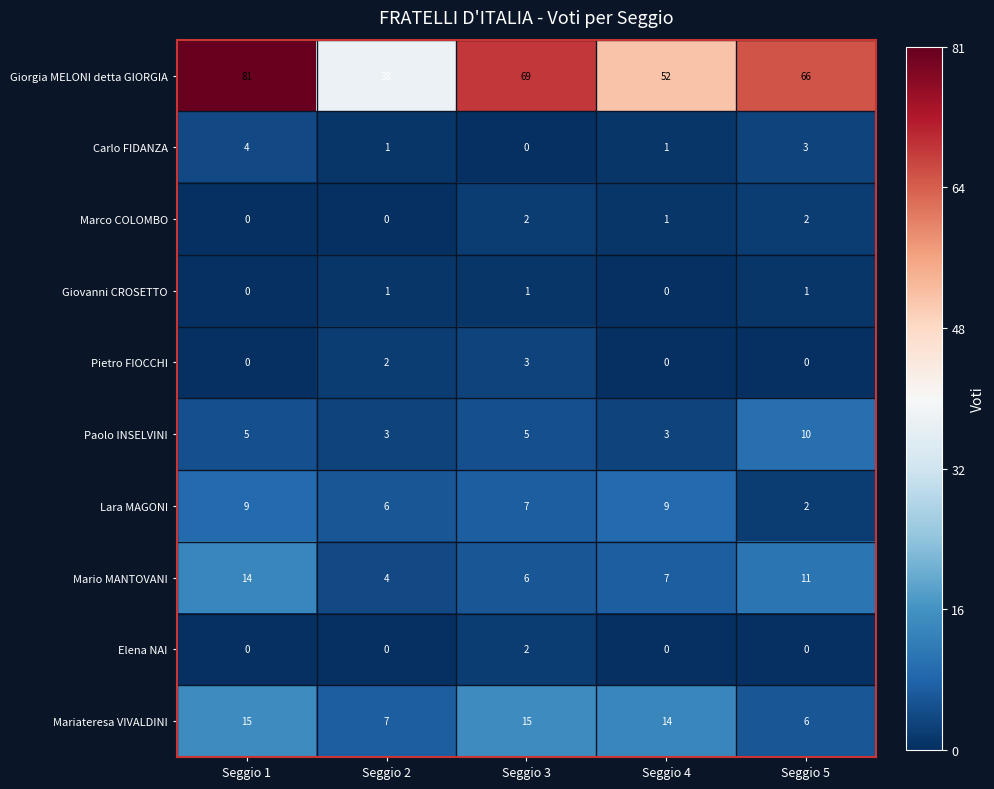

How many categories are shown in the chart?

5